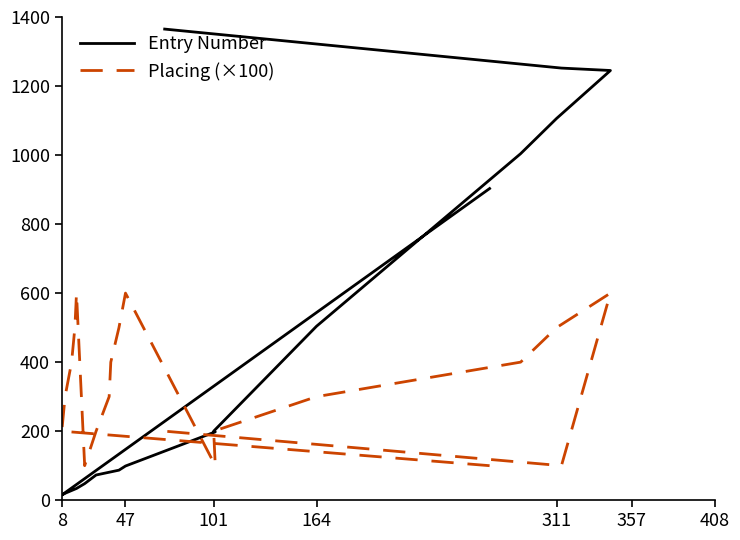

What is the label of the 16th point from the right?

311